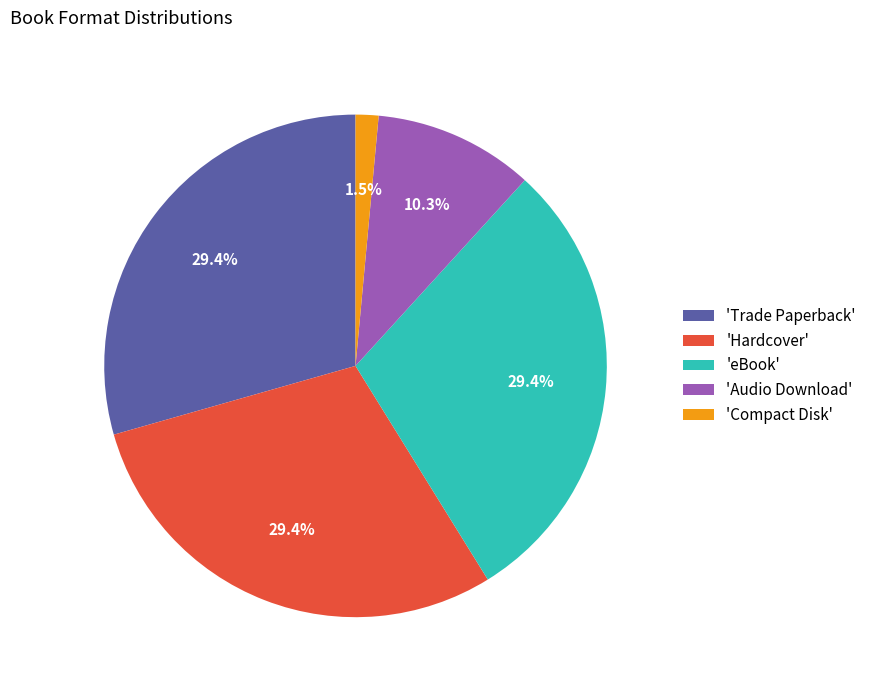

Between 'Audio Download' and 'Trade Paperback', which is larger?

'Trade Paperback'